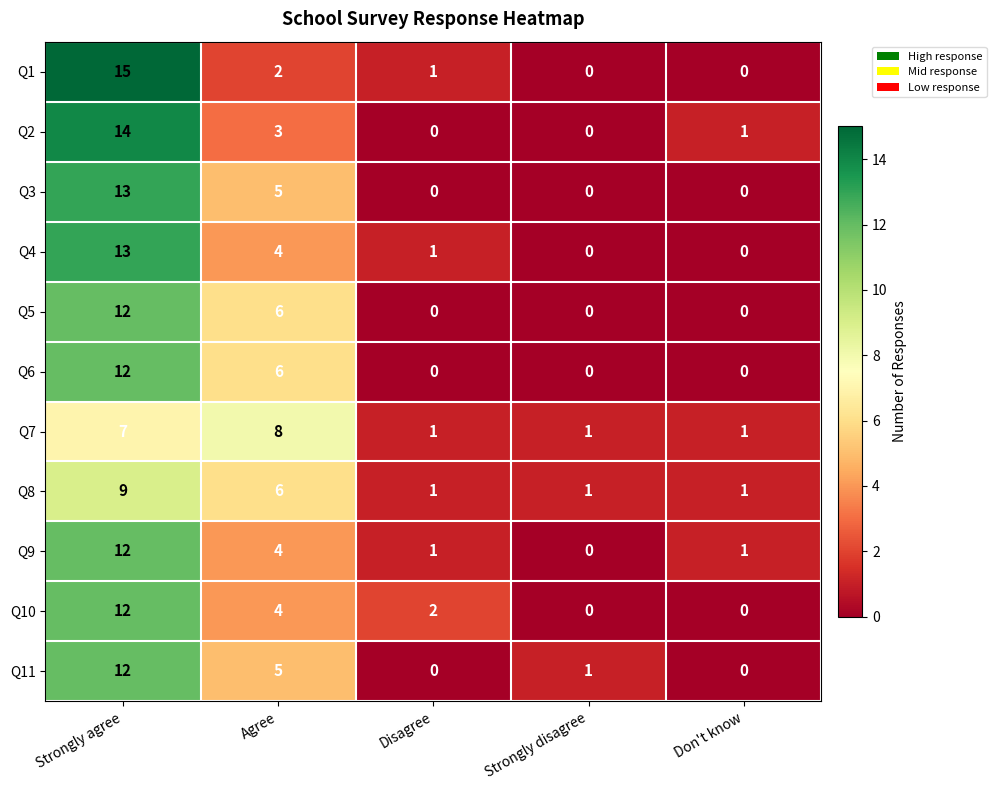

At which category is the sum across all series the highest?

Strongly agree